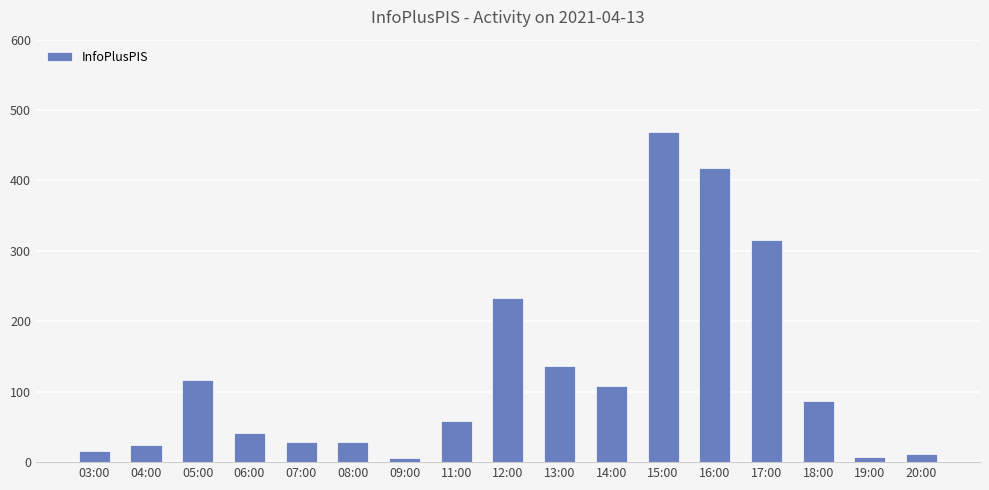

Count the number of categories in the chart.

17